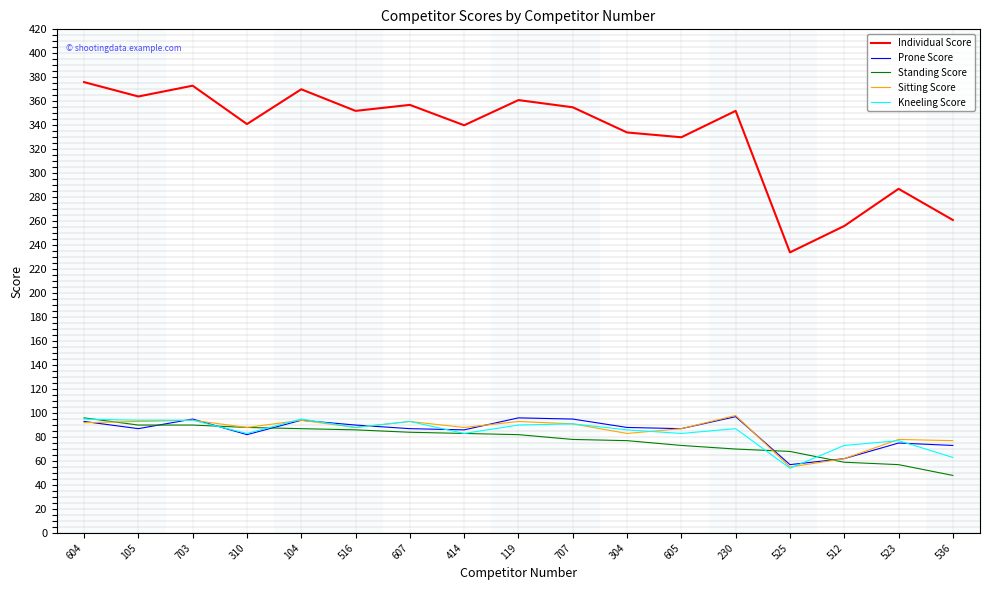

Which series has the largest range (max minus min)?

Individual Score